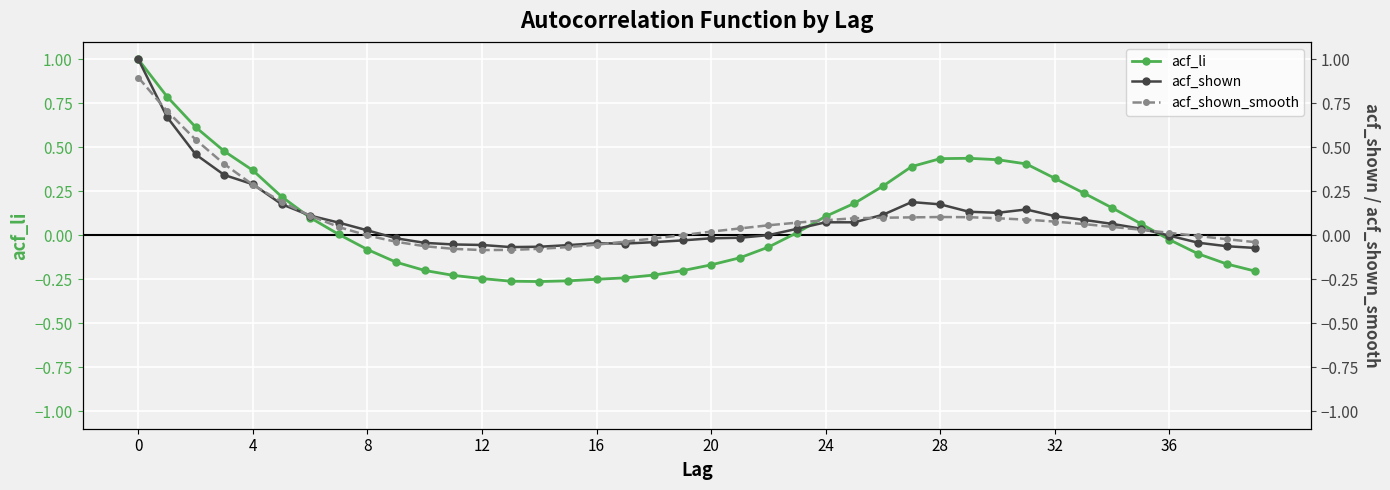

The value of acf_li at 27 is 0.4. True or false?

True